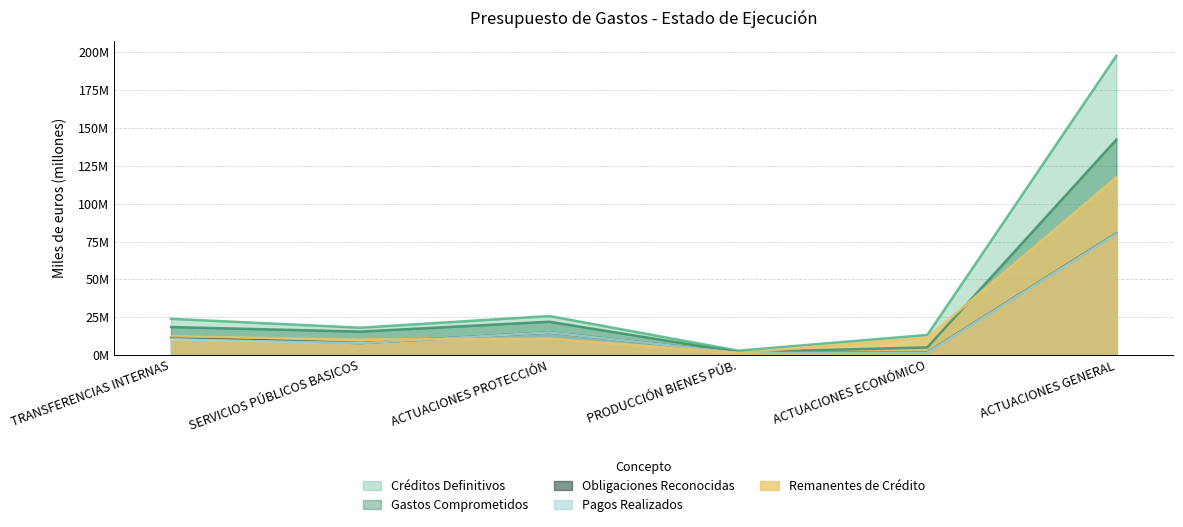

At which label does Remanentes de Crédito first exceed 11?

TRANSFERENCIAS INTERNAS